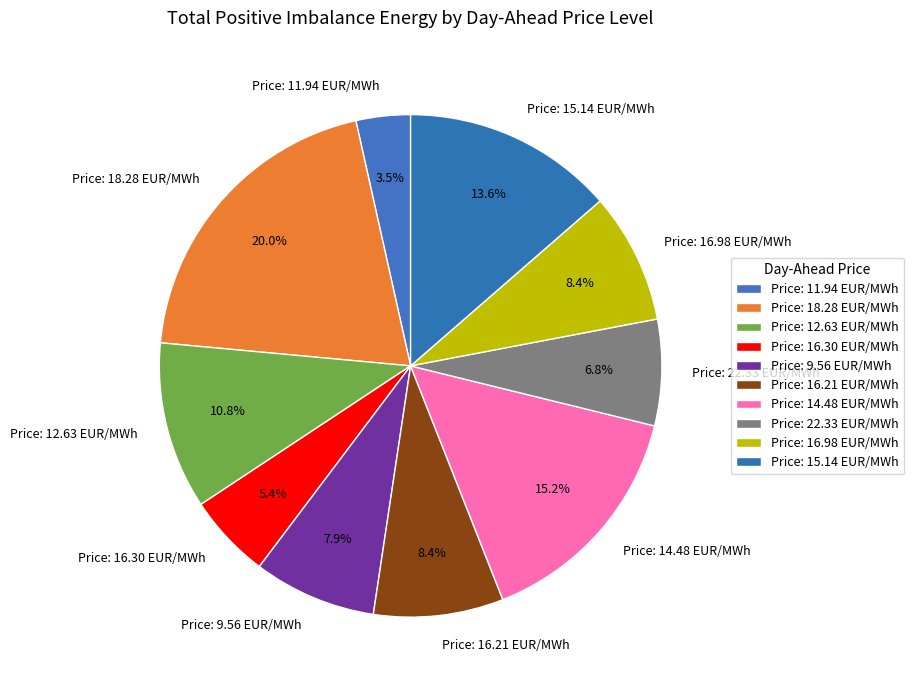

Does Price: 16.98 EUR/MWh represent more than half of the total?

No